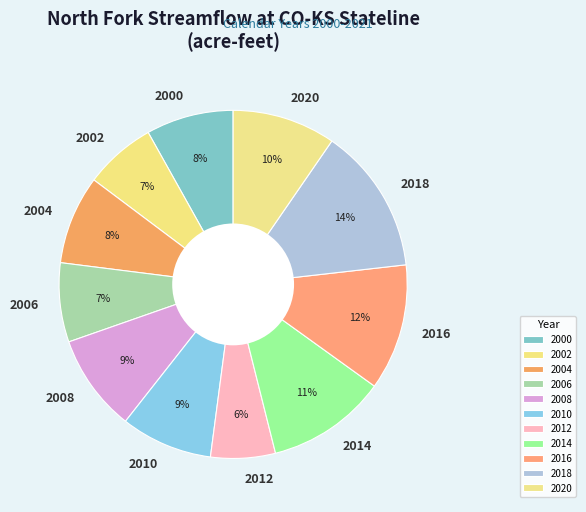

To the nearest percent, what is the average slice percentage?

9%